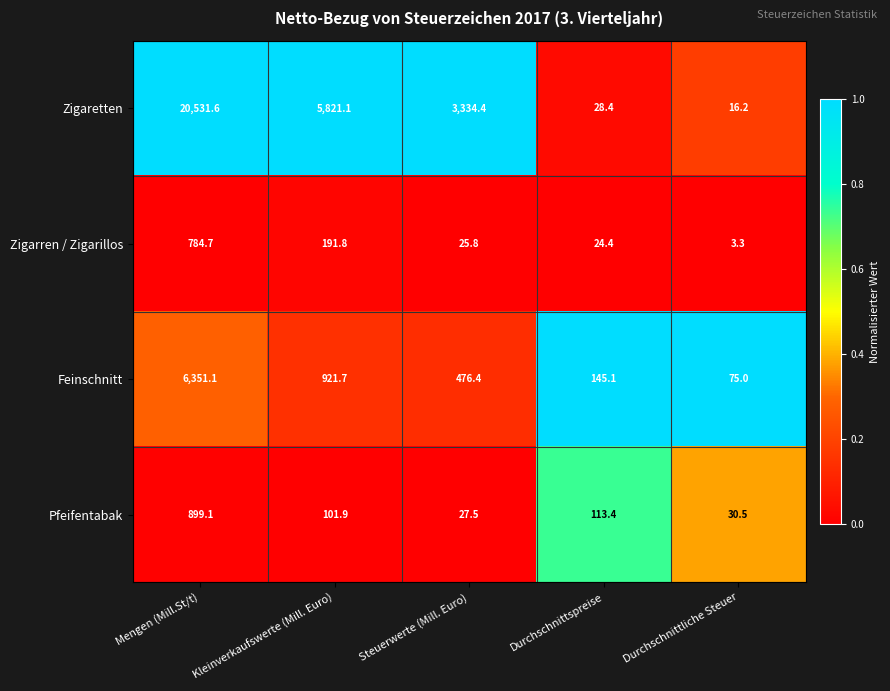

What is the sum of the Zigarren / Zigarillos values at Kleinverkaufswerte (Mill. Euro) and Steuerwerte (Mill. Euro)?

217.6